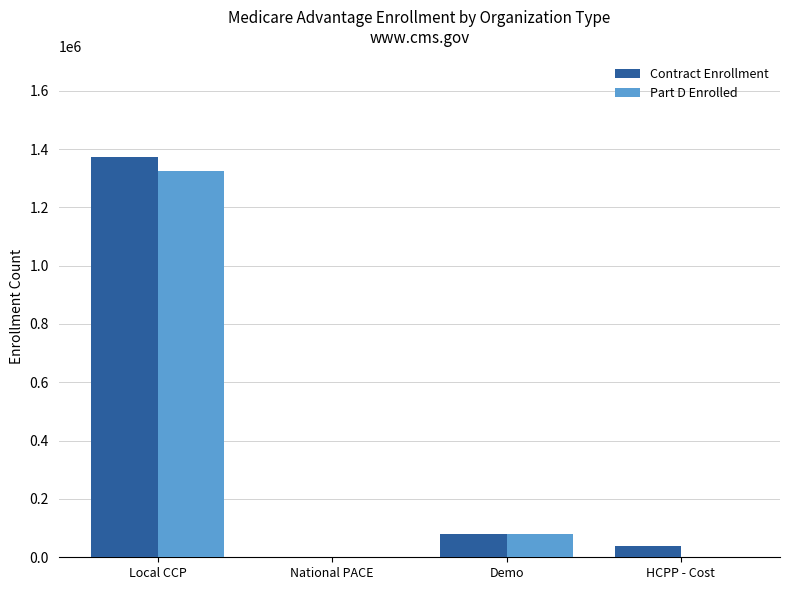

The Contract Enrollment series shows 1953597 at Local CCP. True or false?

False